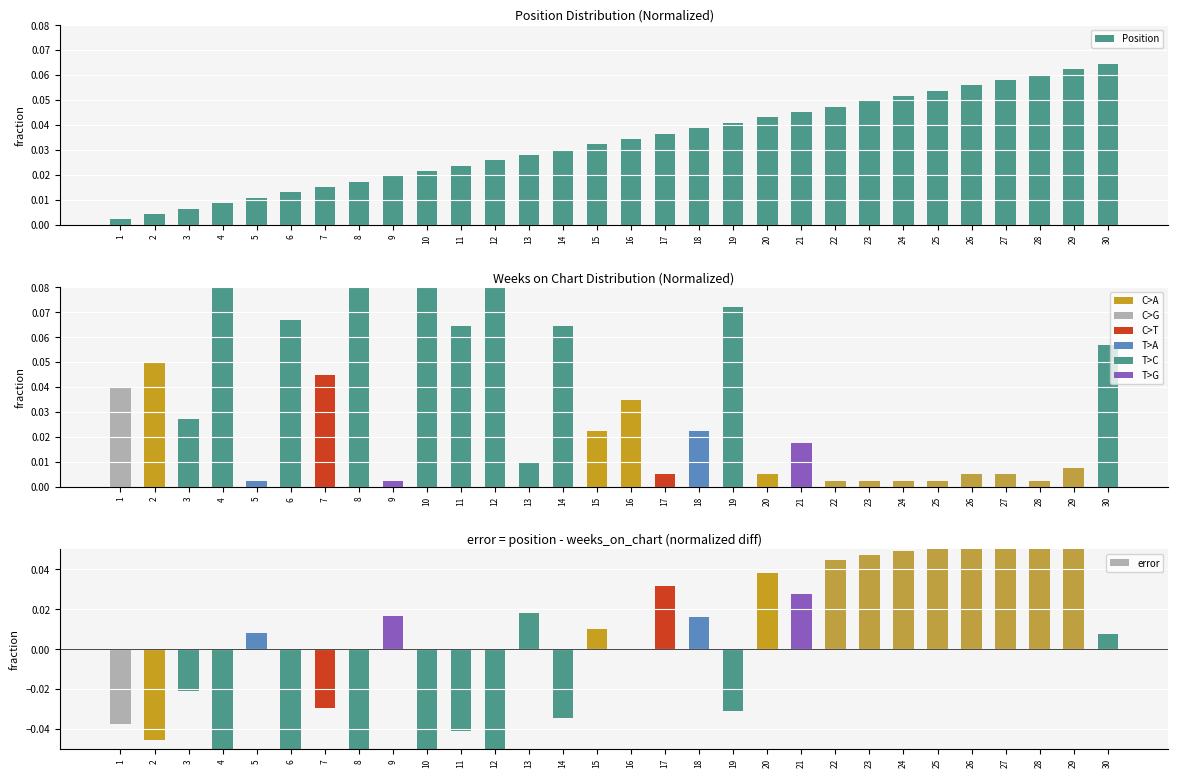

At which category is the sum across all series the highest?

28